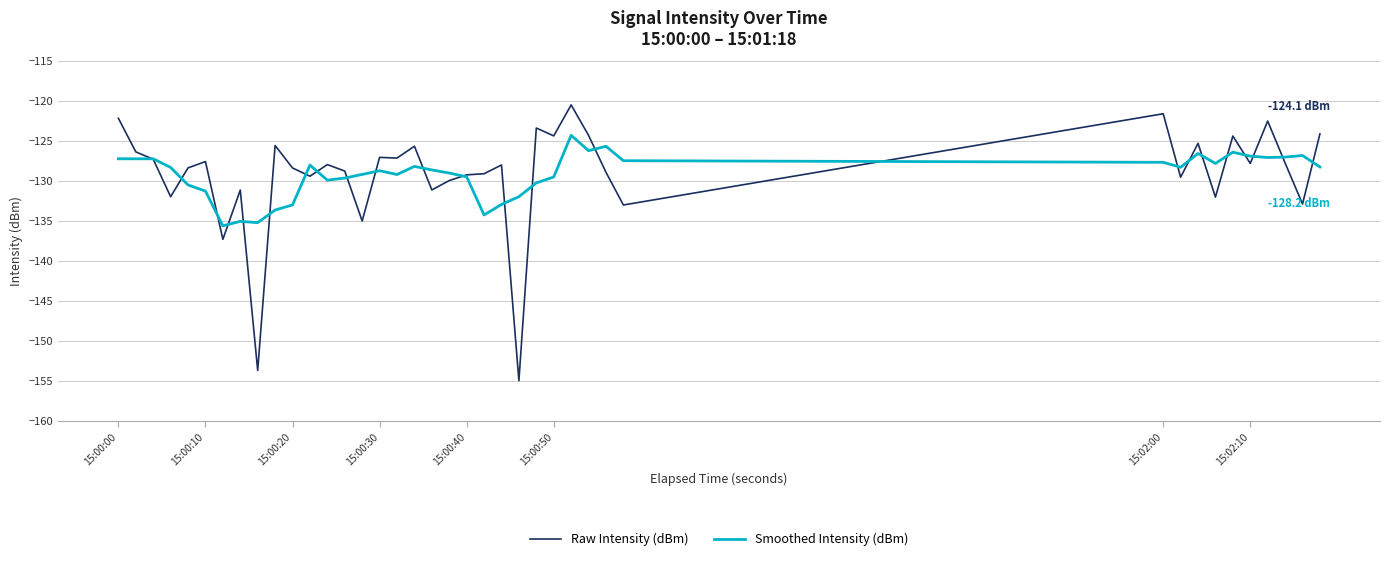

Which series has the widest spread of values?

Raw Intensity (dBm)